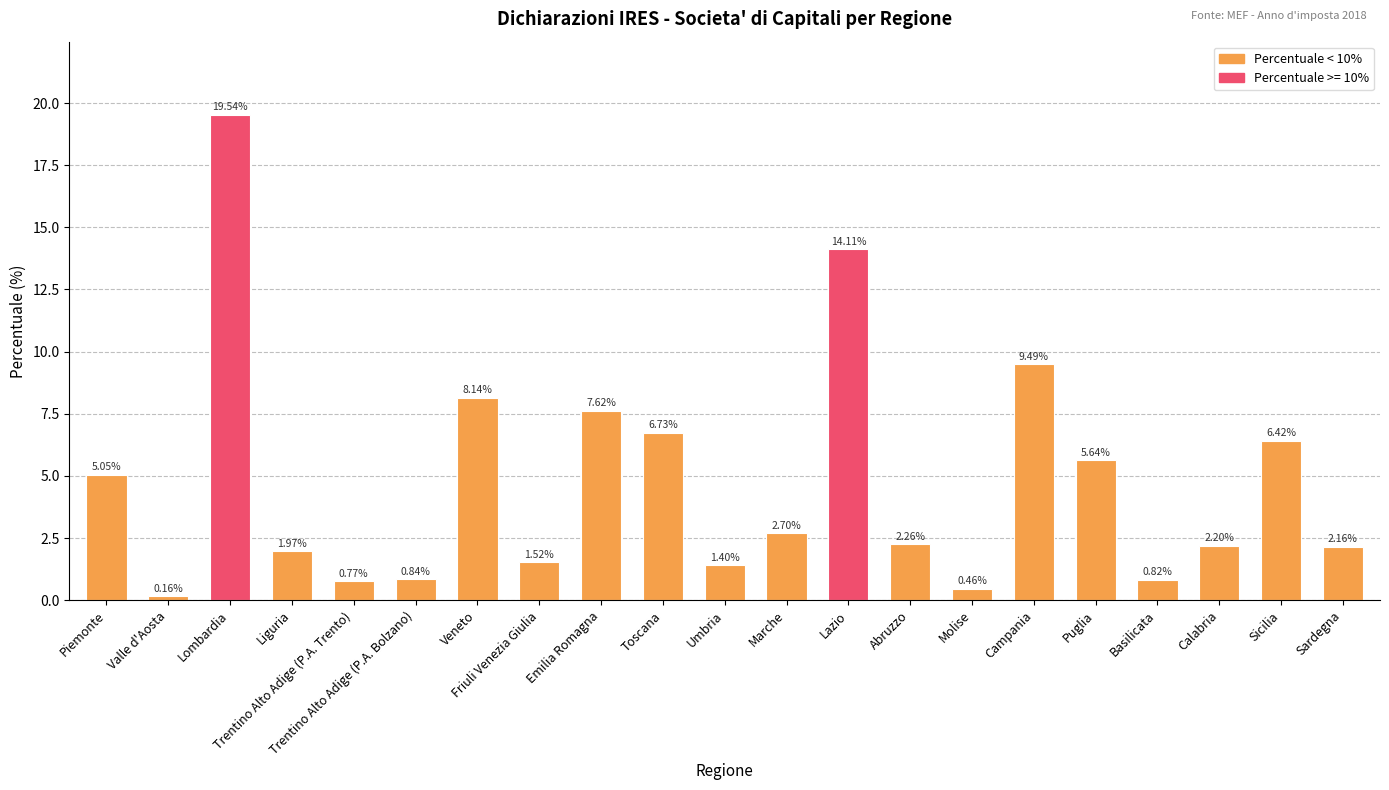

What is the label of the 7th bar from the right?

Molise